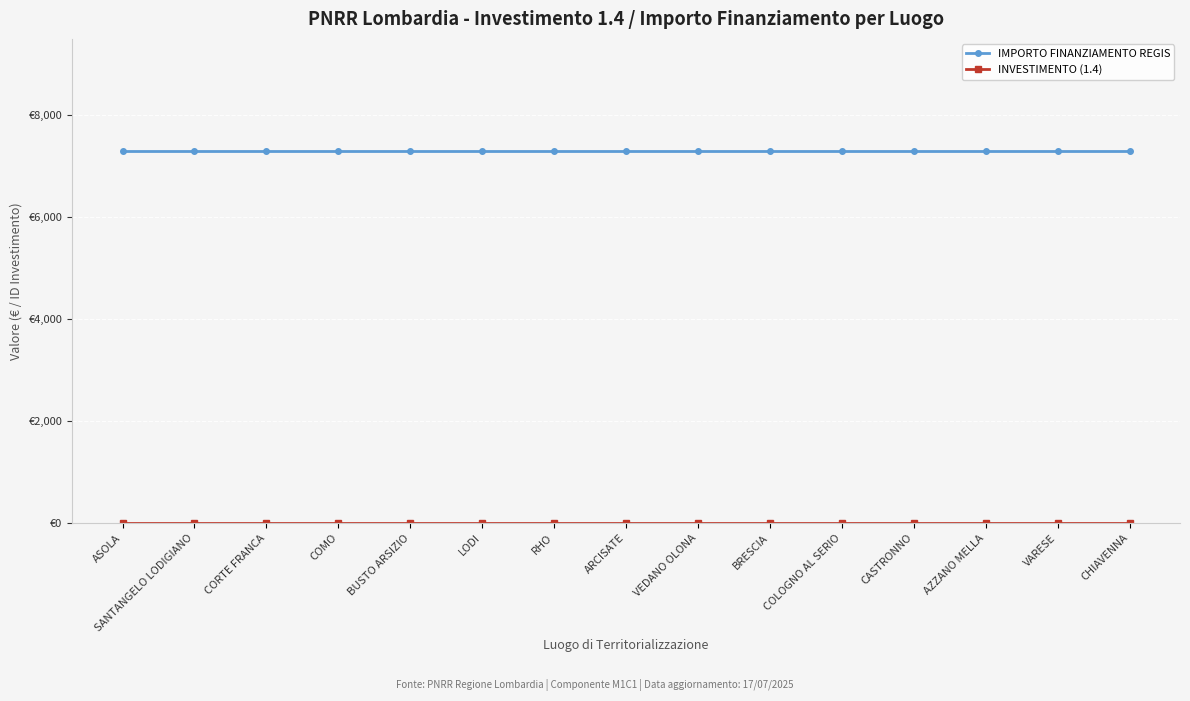

Does the chart have visible grid lines?

Yes